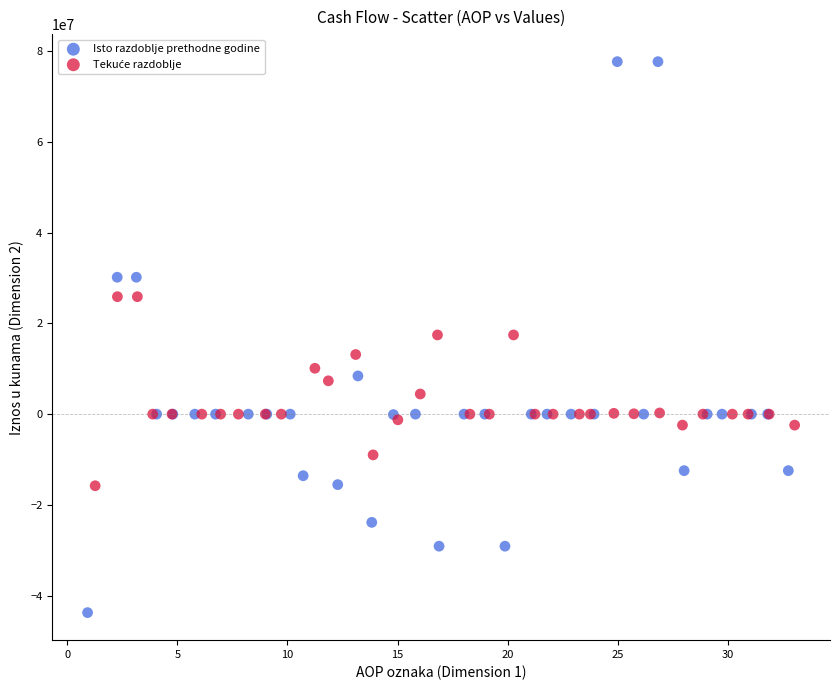

Which series has the widest spread of Y values?

Isto razdoblje prethodne godine